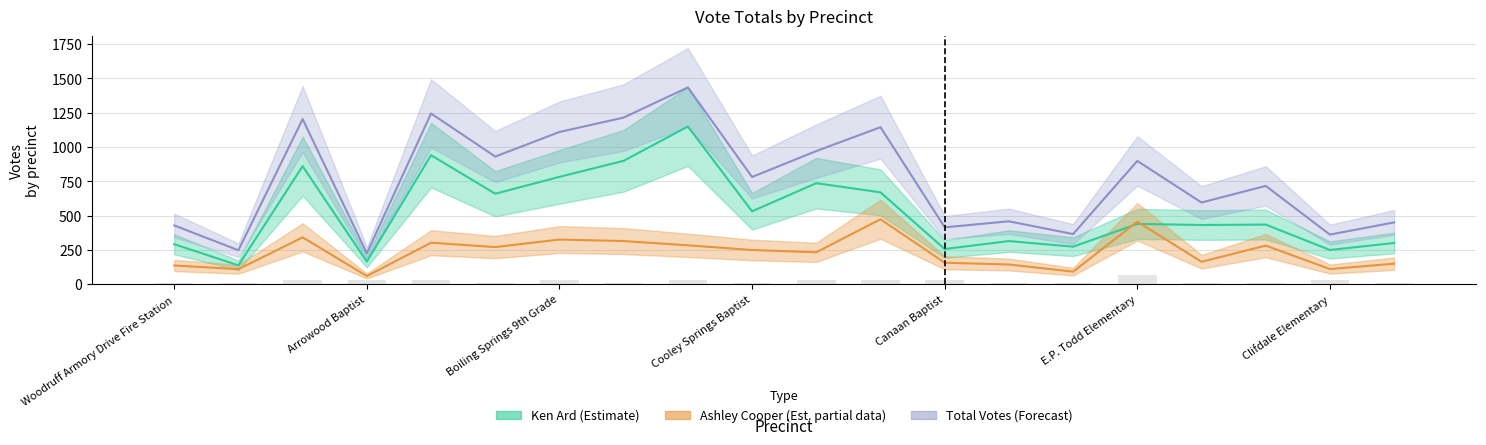

Which series has the widest spread of values?

Total (Forecast)